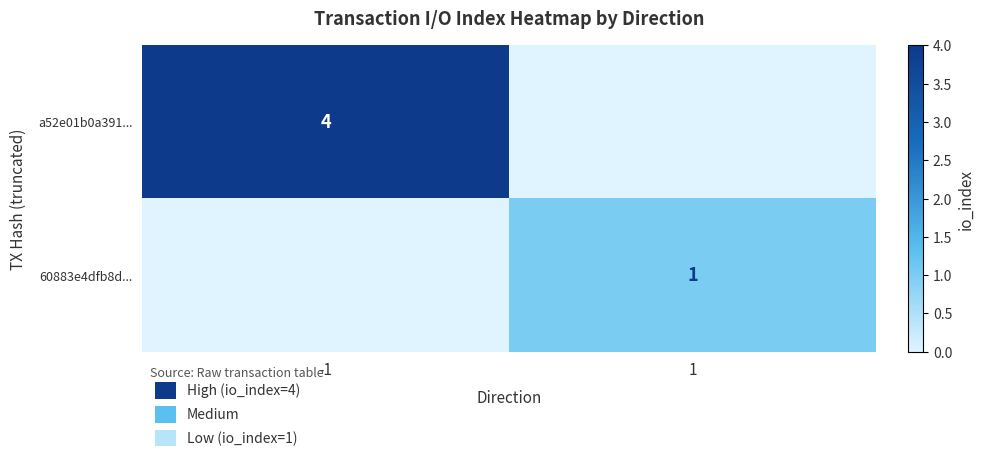

At how many categories does at least one series exceed 2?

1